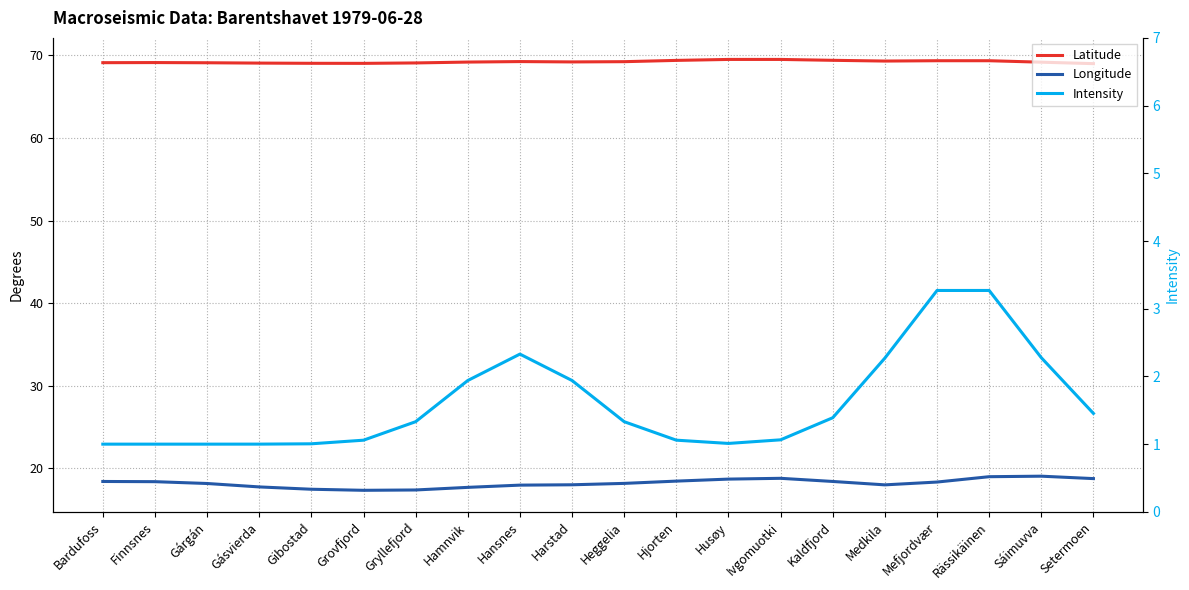

Does the chart have visible grid lines?

Yes